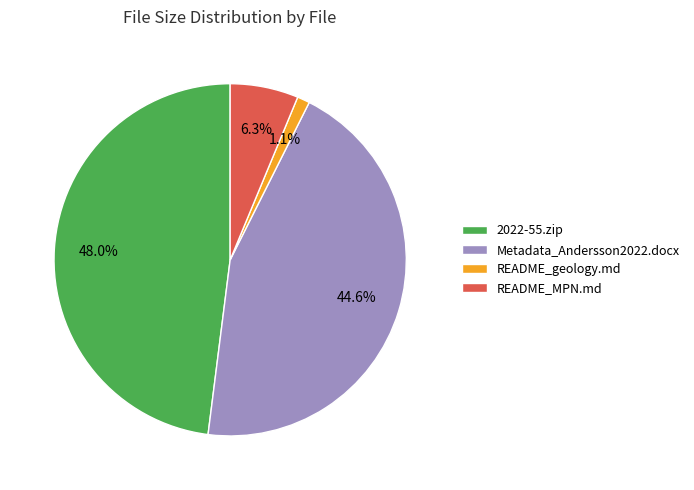

Rank the categories by value from lowest to highest.

README_geology.md, README_MPN.md, Metadata_Andersson2022.docx, 2022-55.zip